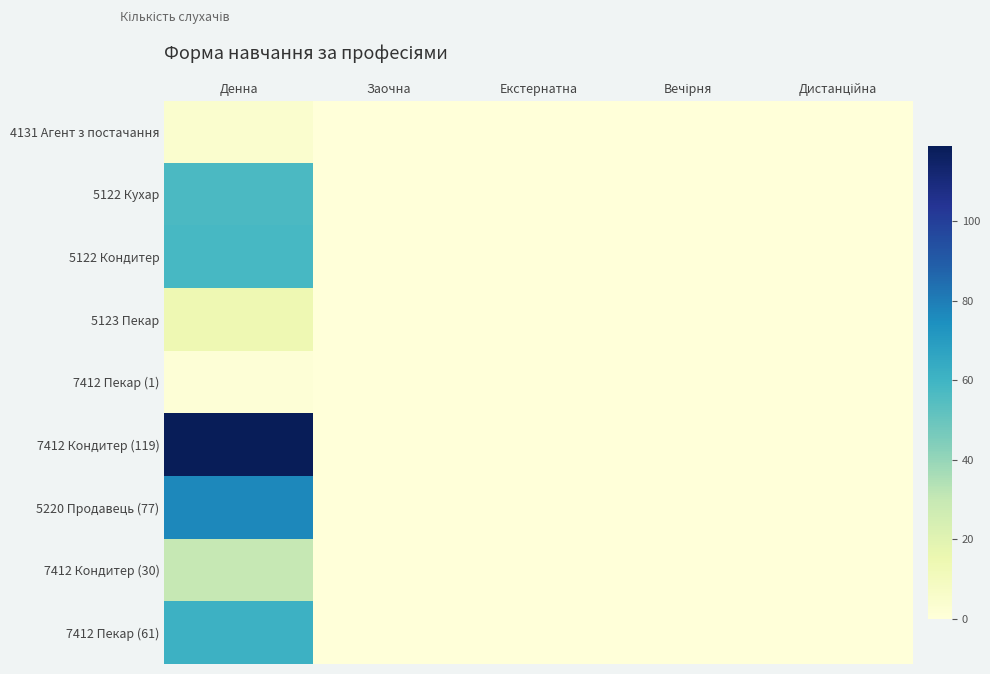

At Денна, list the series in order from smallest to largest.

7412 Пекар (1), 4131 Агент з постачання, 5123 Пекар, 7412 Кондитер (30), 5122 Кухар, 5122 Кондитер, 7412 Пекар (61), 5220 Продавець (77), 7412 Кондитер (119)